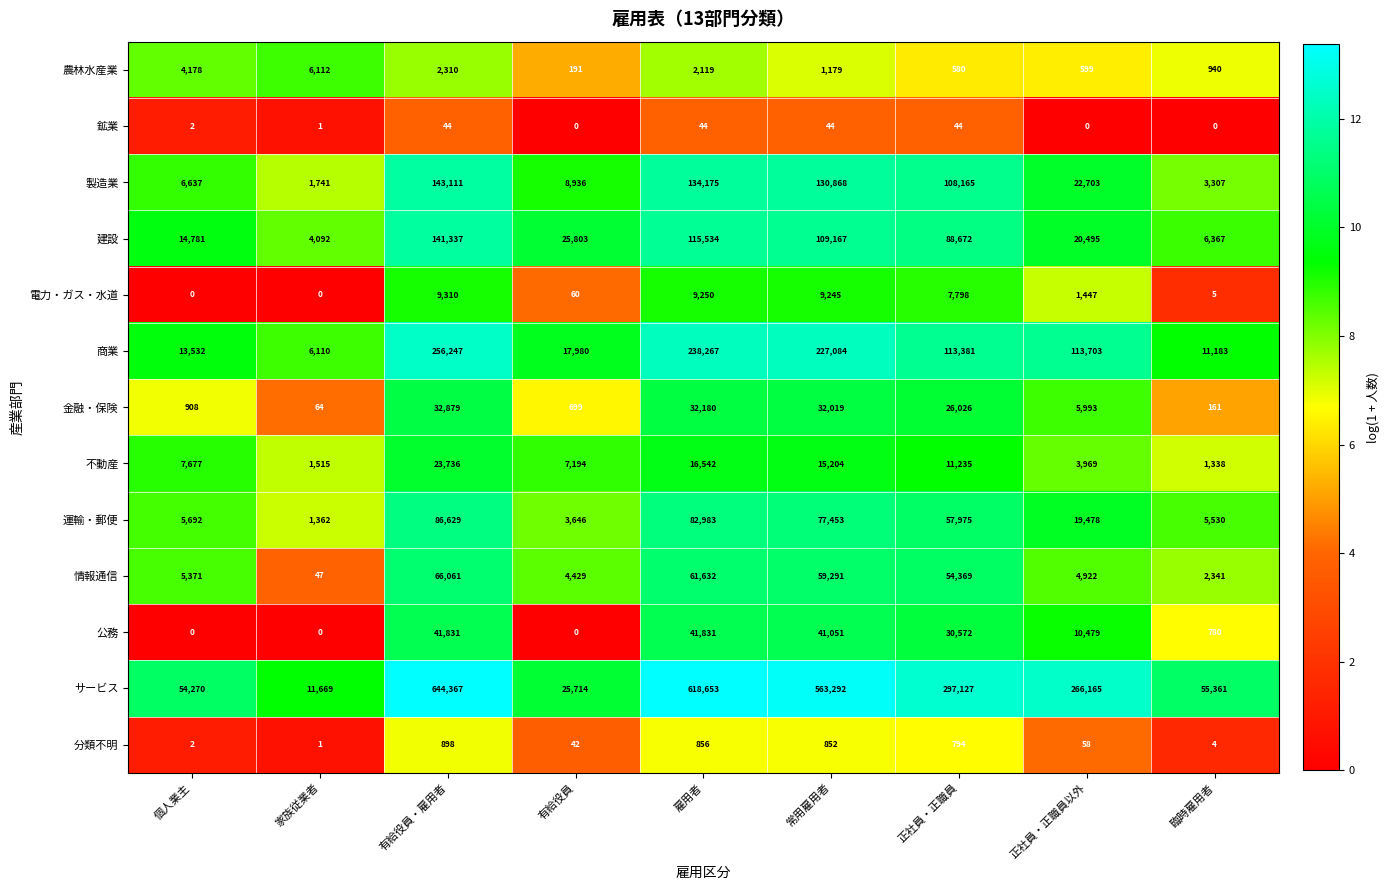

The 公務 series shows -17129 at 個人業主. True or false?

False